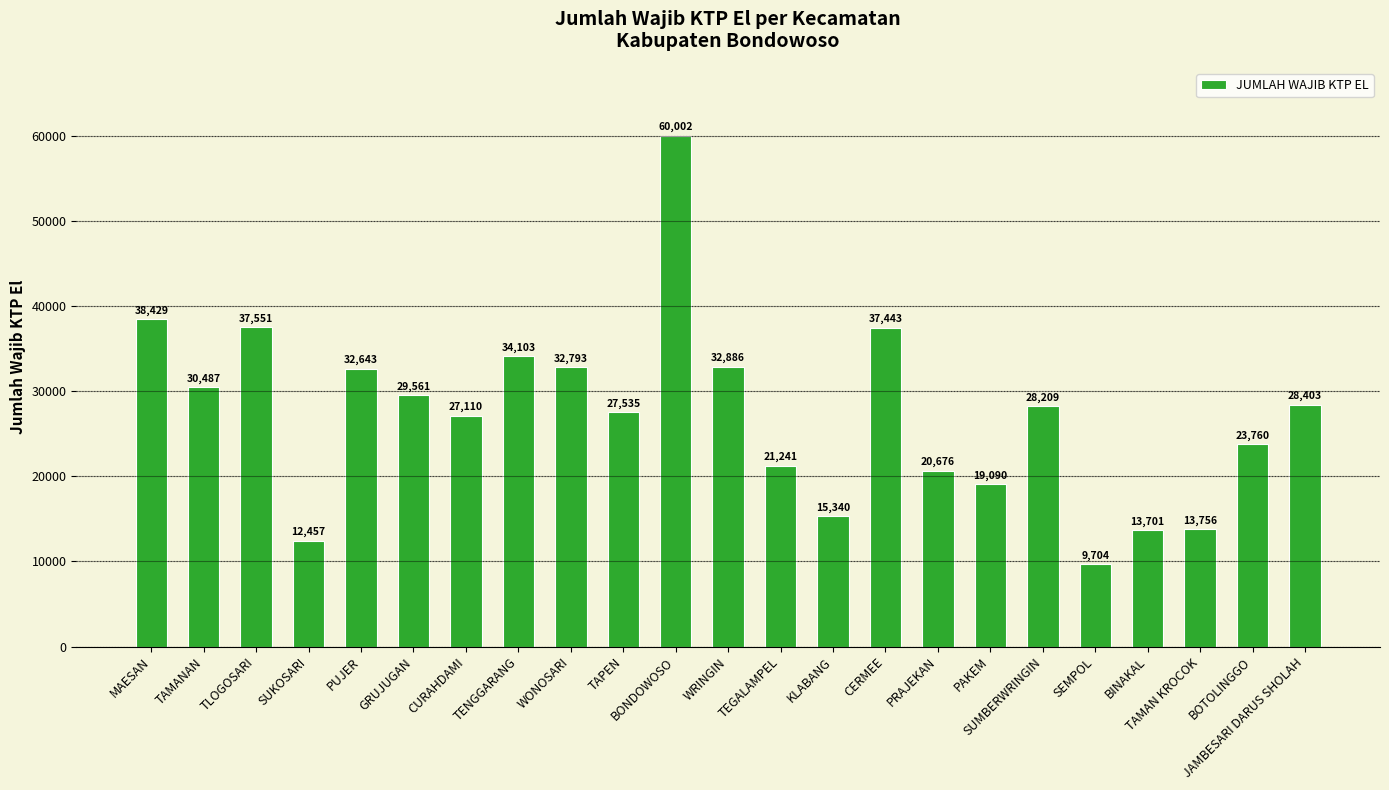

At which label is the value closest to 34853?

TENGGARANG